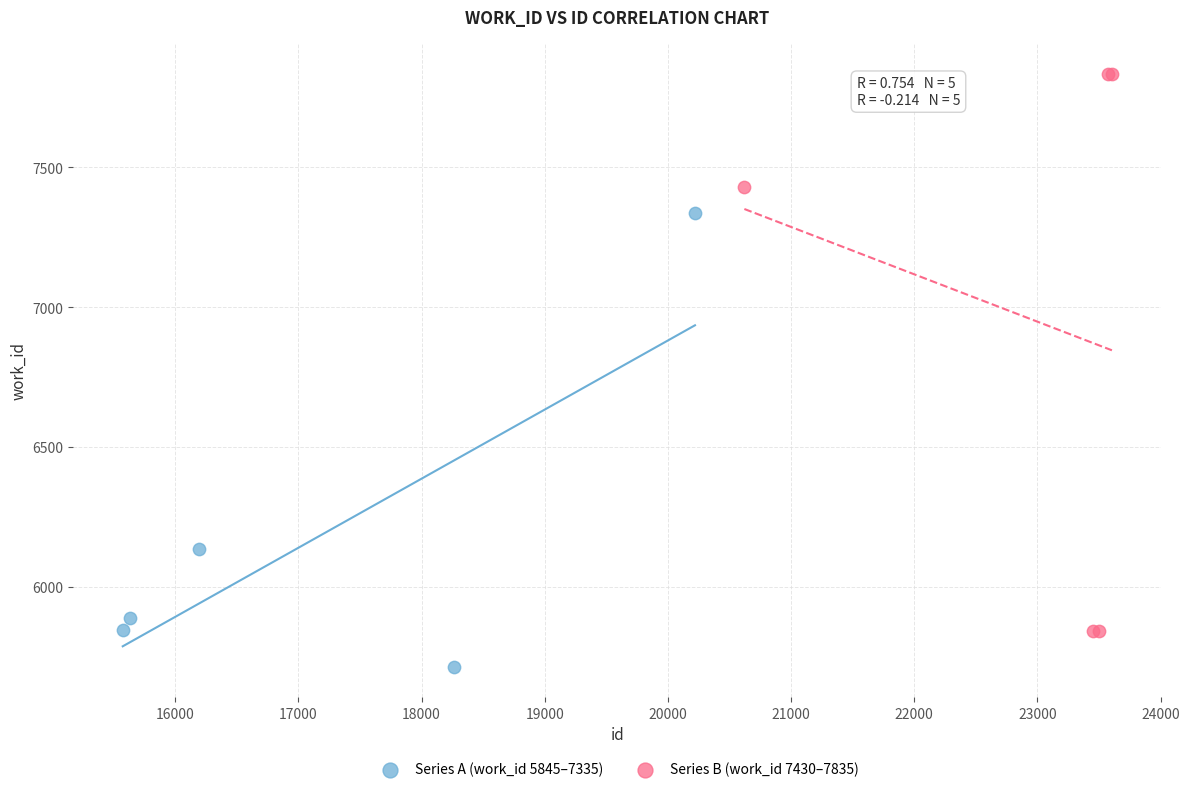

Which series reaches the minimum Y coordinate?

Series A (work_id 5845–7335)